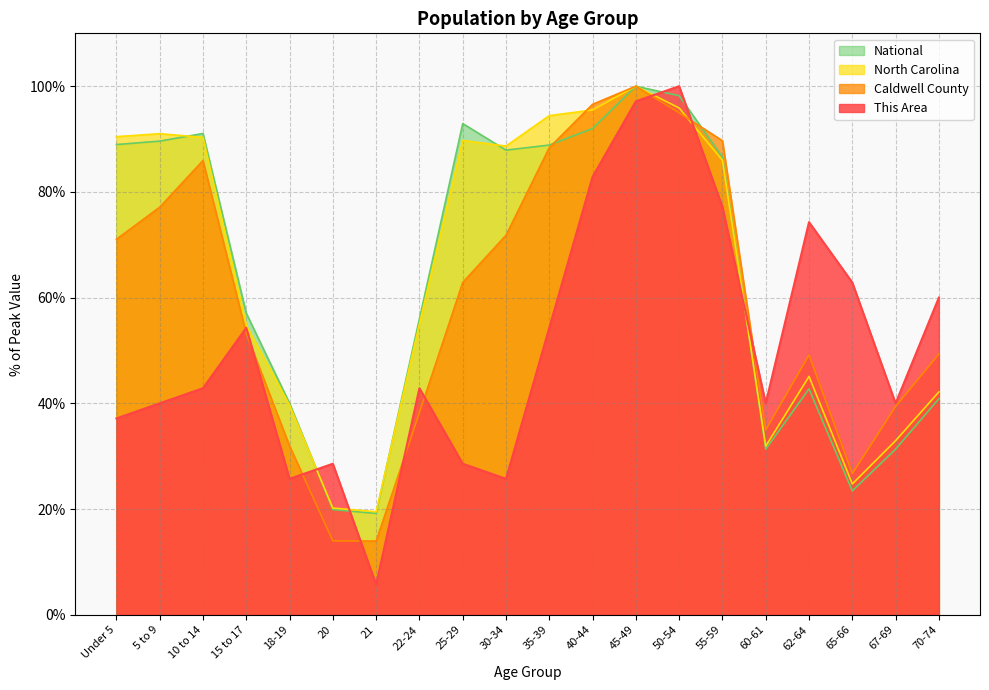

Reading left to right, what are all the values shown in this chart?

This Area: Under 5=37.1	5 to 9=40.0	10 to 14=42.9	15 to 17=54.3	18-19=25.7	20=28.6	21=5.7	22-24=42.9	25-29=28.6	30-34=25.7	35-39=54.3	40-44=82.9	45-49=97.1	50-54=100.0	55-59=77.1	60-61=40.0	62-64=74.3	65-66=62.9	67-69=40.0	70-74=60.0
Caldwell County: Under 5=71.0	5 to 9=77.1	10 to 14=85.9	15 to 17=53.2	18-19=31.9	20=14.0	21=13.9	22-24=38.2	25-29=62.9	30-34=71.8	35-39=88.4	40-44=96.6	45-49=100.0	50-54=95.0	55-59=89.7	60-61=35.0	62-64=49.2	65-66=26.7	67-69=39.4	70-74=49.3
North Carolina: Under 5=90.5	5 to 9=91.0	10 to 14=90.3	15 to 17=54.7	18-19=39.6	20=20.2	21=19.5	22-24=55.0	25-29=89.7	30-34=88.7	35-39=94.4	40-44=95.5	45-49=100.0	50-54=95.9	55-59=86.0	60-61=31.9	62-64=45.1	65-66=24.7	67-69=32.9	70-74=42.2
National: Under 5=89.0	5 to 9=89.6	10 to 14=91.1	15 to 17=57.0	18-19=40.0	20=19.9	21=19.2	22-24=56.0	25-29=92.9	30-34=87.9	35-39=88.9	40-44=92.0	45-49=100.0	50-54=98.2	55-59=86.6	60-61=31.3	62-64=42.7	65-66=23.4	67-69=31.3	70-74=40.9